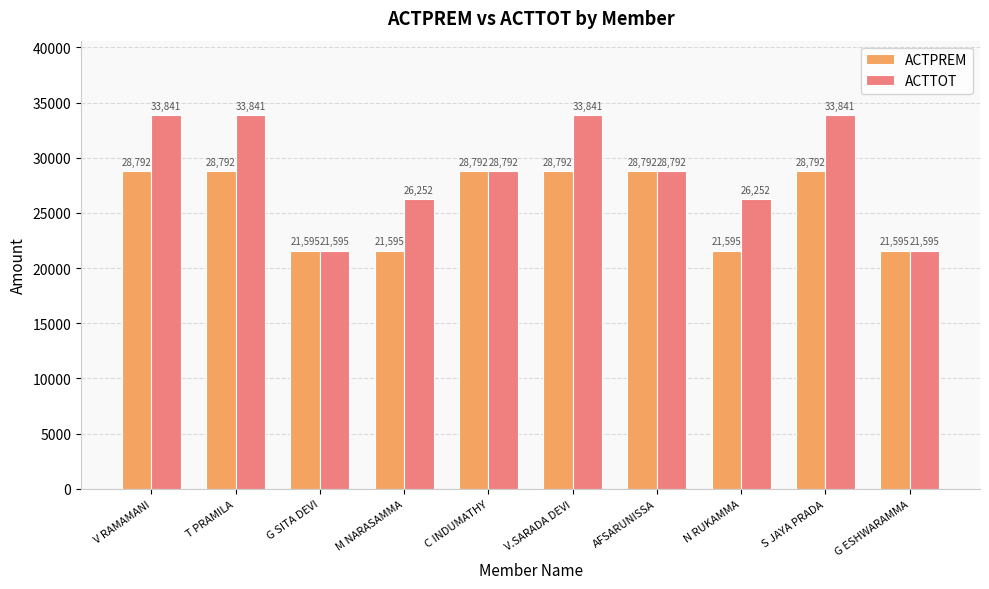

At how many categories does at least one series exceed 25132?

8